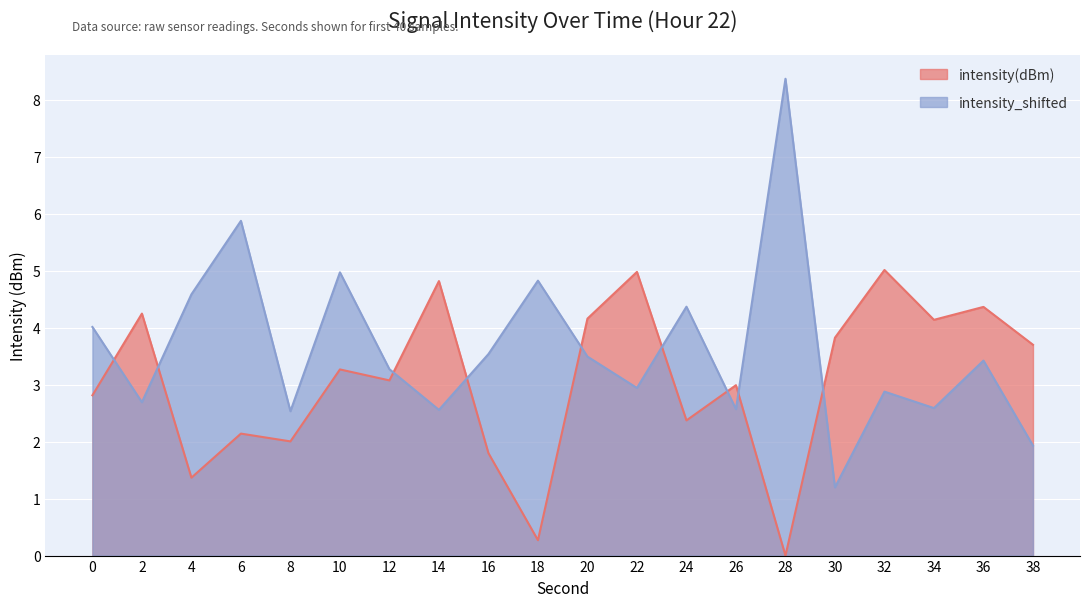

How many lines are shown in the chart?

2